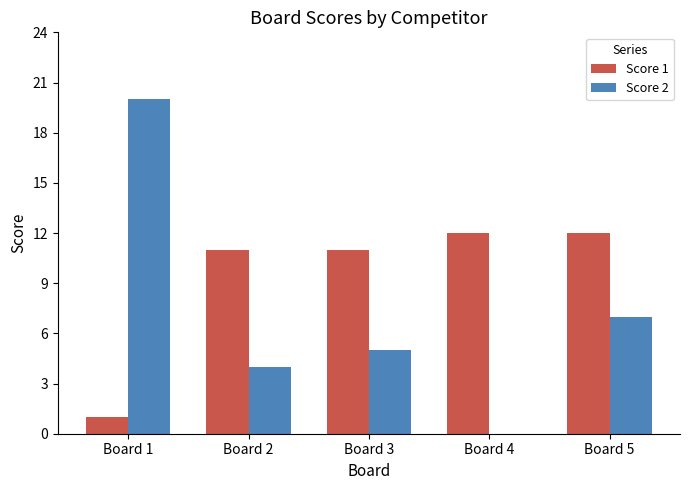

Reading left to right, transcribe all the data shown in this chart.

Score 1: Board 1=1	Board 2=11	Board 3=11	Board 4=12	Board 5=12
Score 2: Board 1=20	Board 2=4	Board 3=5	Board 4=0	Board 5=7